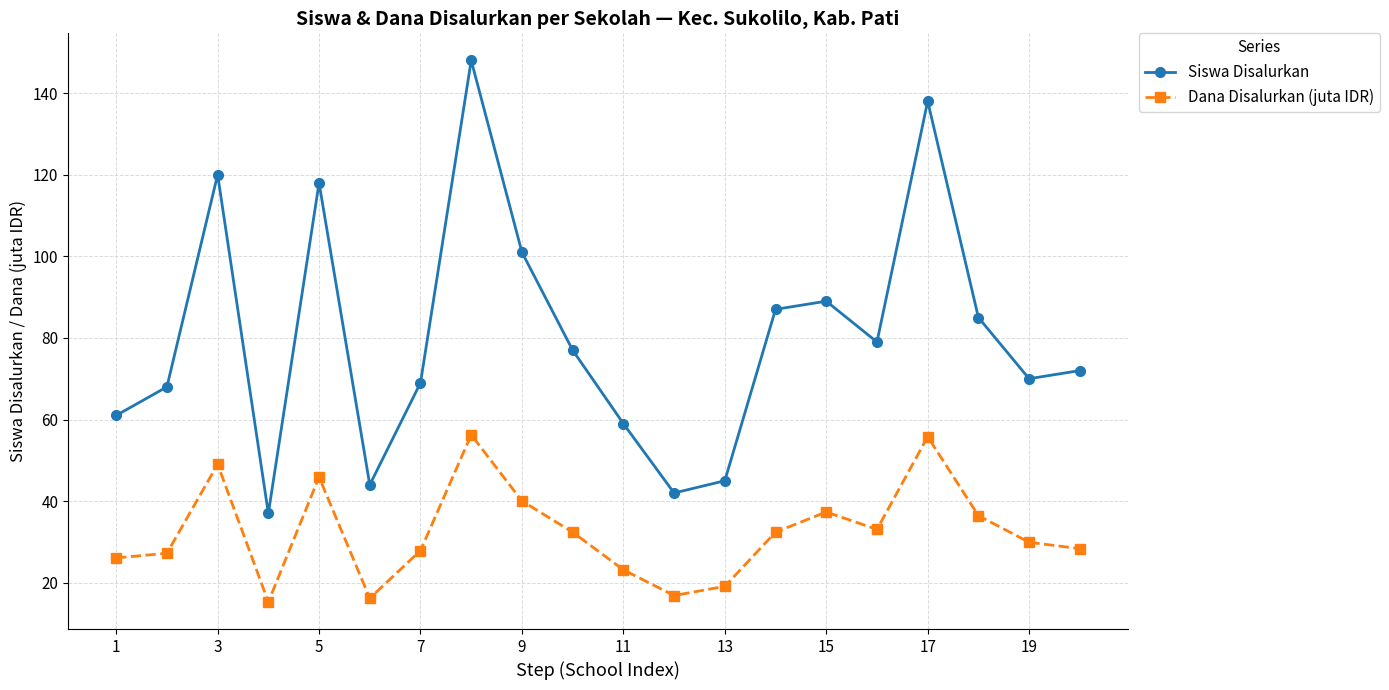

What is the difference between the maximum and second lowest values in the Siswa Disalurkan series?

106.0